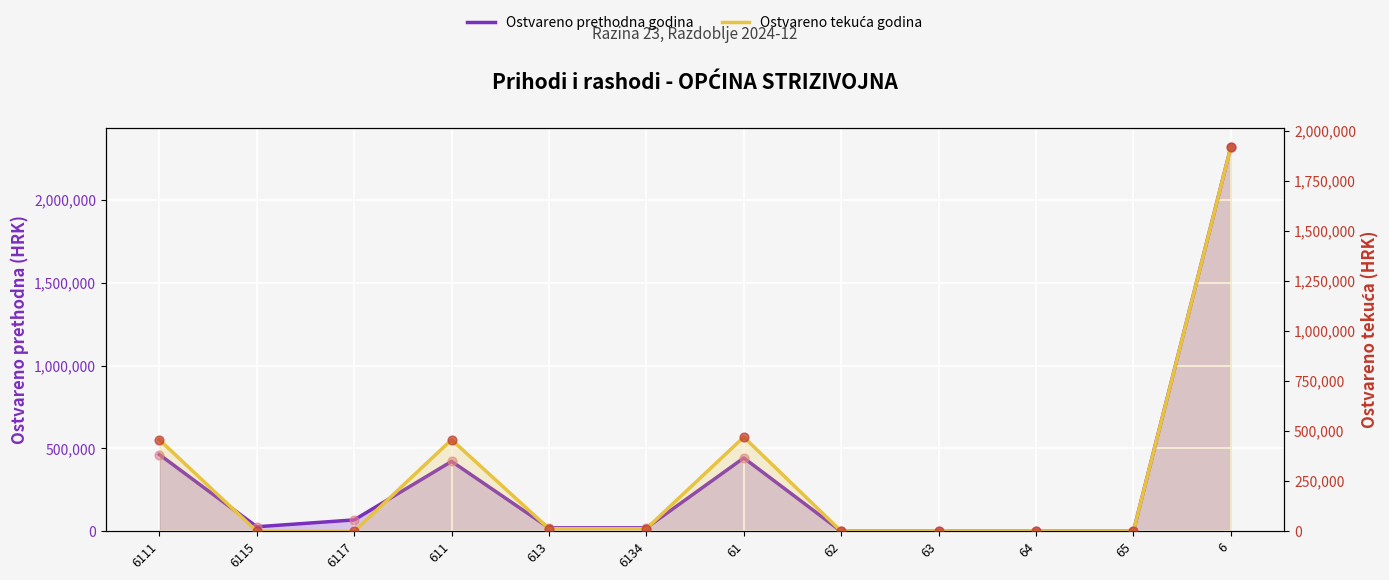

At how many categories does at least one series exceed 912989?

1